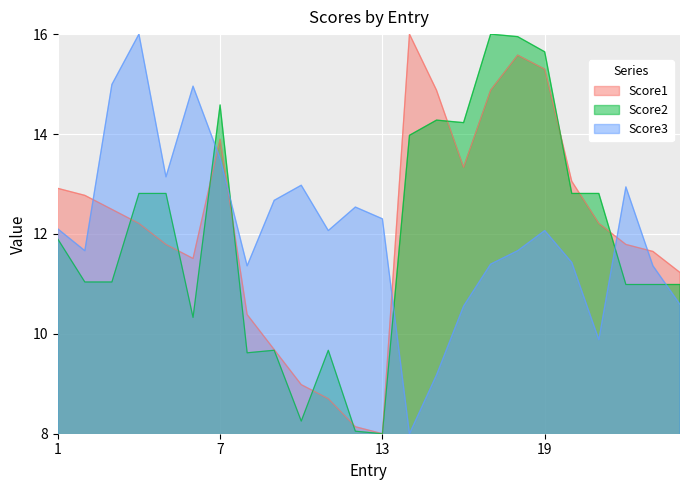

Reading right to left, what are all the values shown in this chart?

Score1: 24=11.2	23=11.6	22=11.8	21=12.2	20=13.1	19=15.3	18=15.6	17=14.9	16=13.3	15=14.9	14=16.0	13=8.0	12=8.1	11=8.7	10=9.0	9=9.7	8=10.4	7=13.9	6=11.5	5=11.8	4=12.2	3=12.5	2=12.8	1=12.9
Score2: 24=11.0	23=11.0	22=11.0	21=12.8	20=12.8	19=15.6	18=15.9	17=16.0	16=14.2	15=14.3	14=14.0	13=8.0	12=8.1	11=9.7	10=8.3	9=9.7	8=9.6	7=14.6	6=10.3	5=12.8	4=12.8	3=11.0	2=11.0	1=11.9
Score3: 24=10.6	23=11.4	22=12.9	21=9.9	20=11.4	19=12.1	18=11.7	17=11.4	16=10.6	15=9.2	14=8.0	13=12.3	12=12.5	11=12.1	10=13.0	9=12.7	8=11.4	7=13.5	6=15.0	5=13.1	4=16.0	3=15.0	2=11.7	1=12.1